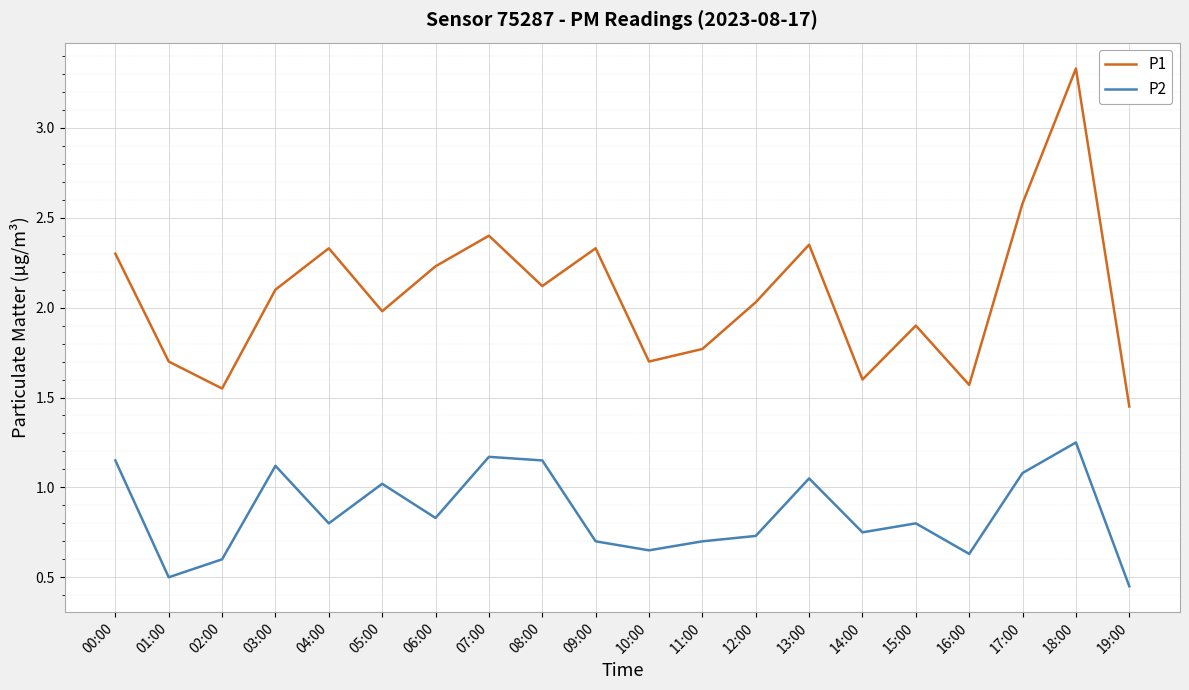

What is the difference between the highest and lowest values at 17:00?

1.5